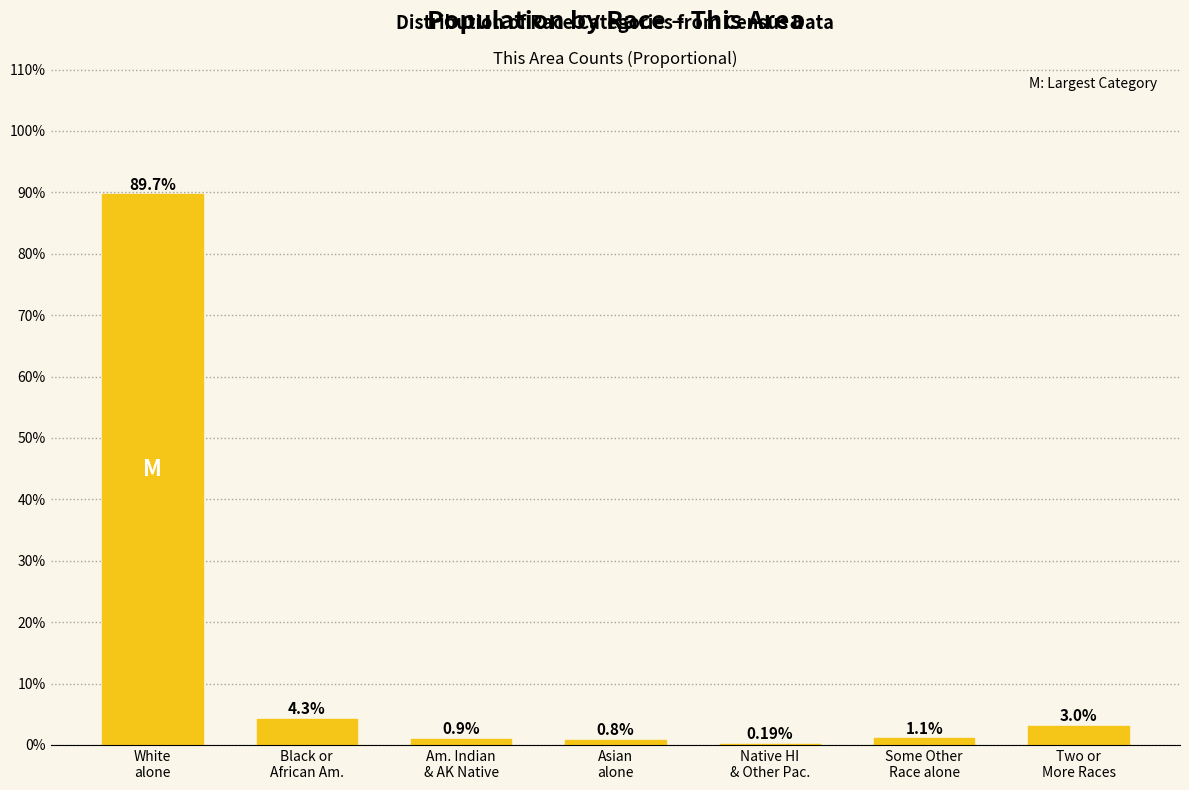

What is the sum of all values?

100.0